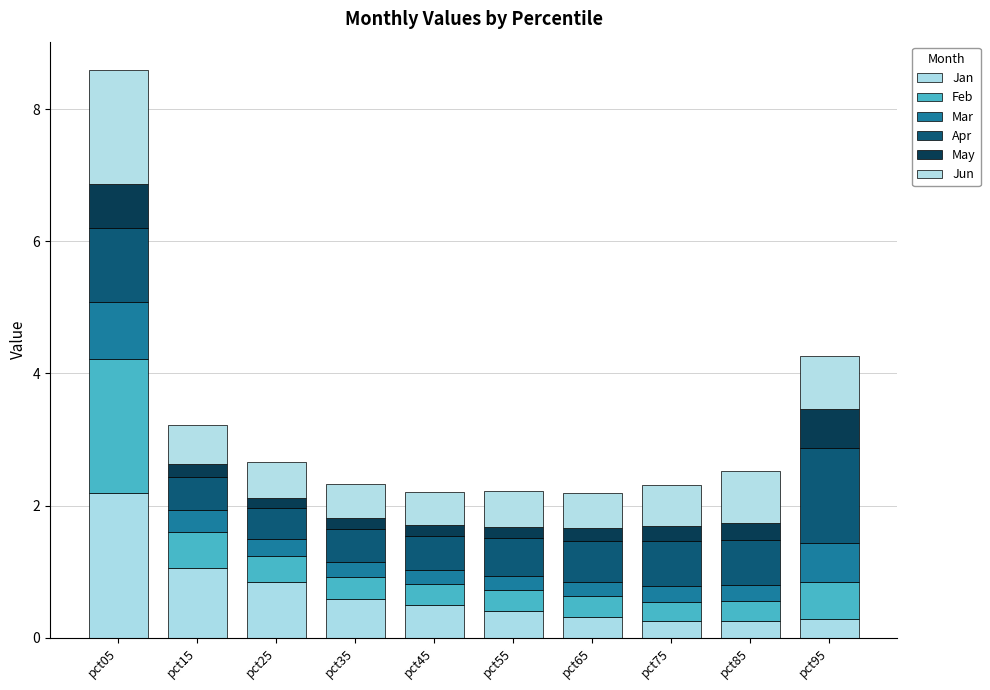

What are all the series names shown in the legend?

Jan, Feb, Mar, Apr, May, Jun